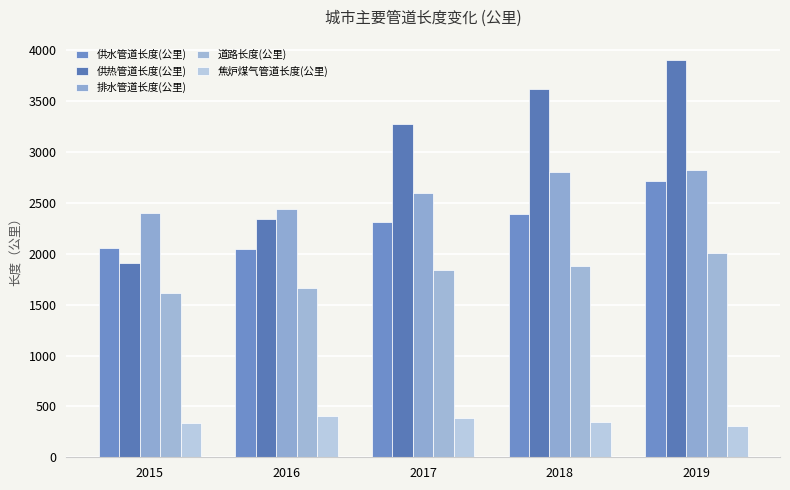

Is it true that 供水管道长度(公里) equals 2057 at 2015?

True